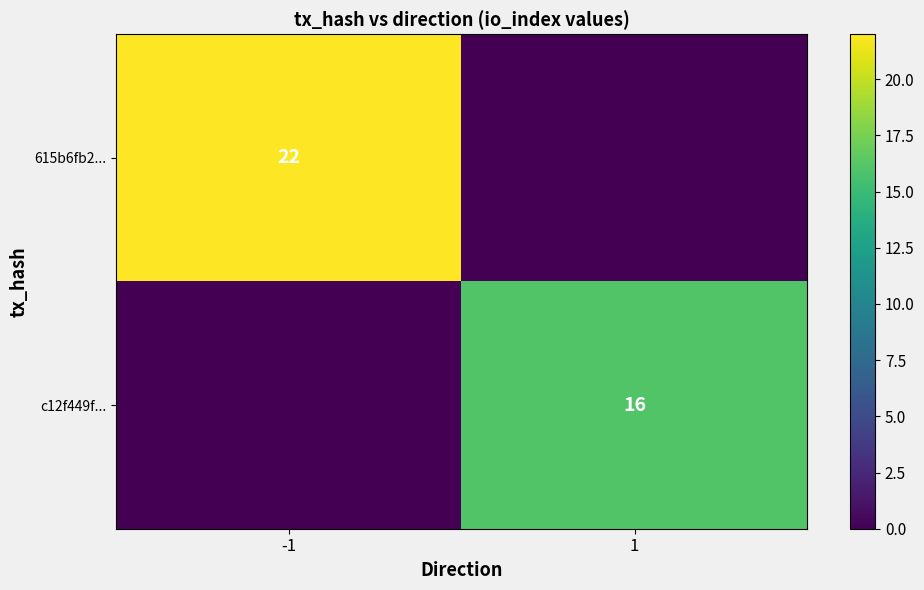

The value of c12f449f... at 1 is 10. True or false?

False